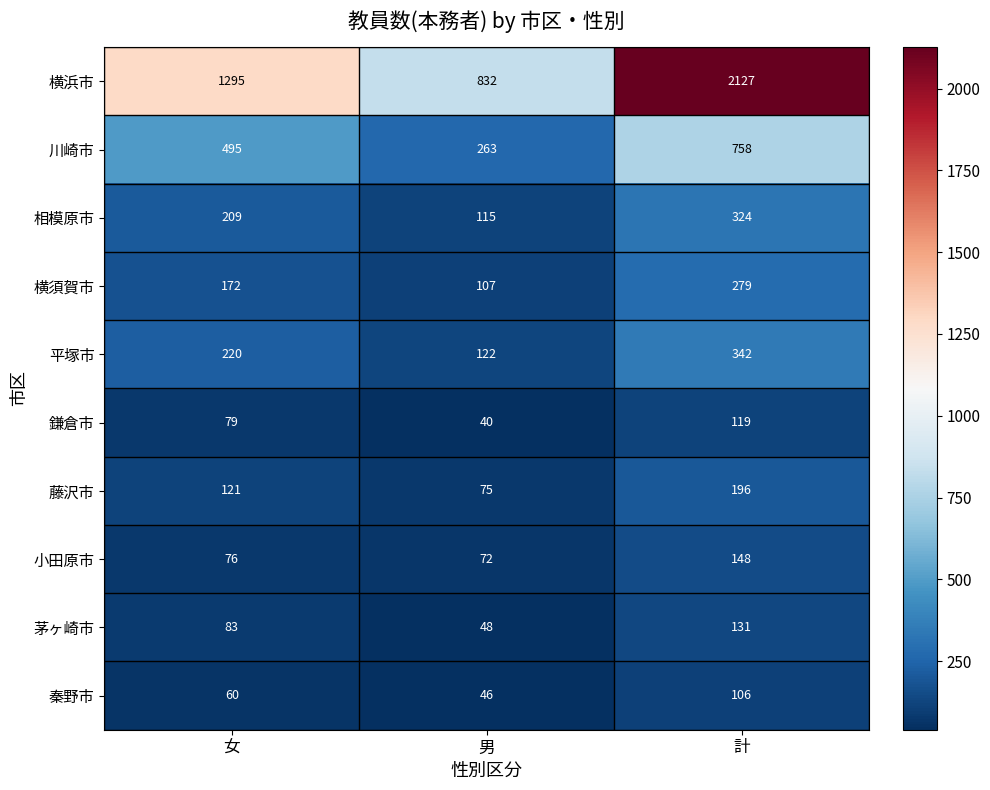

What is the average value of the 秦野市 series?

71